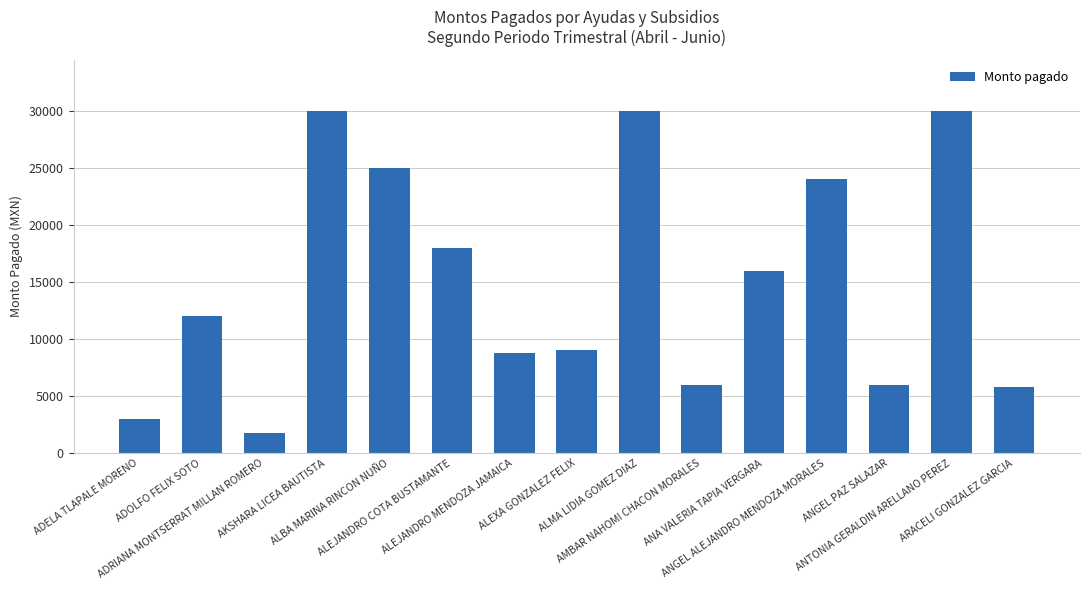

What is the difference between the maximum and second lowest values?

27000